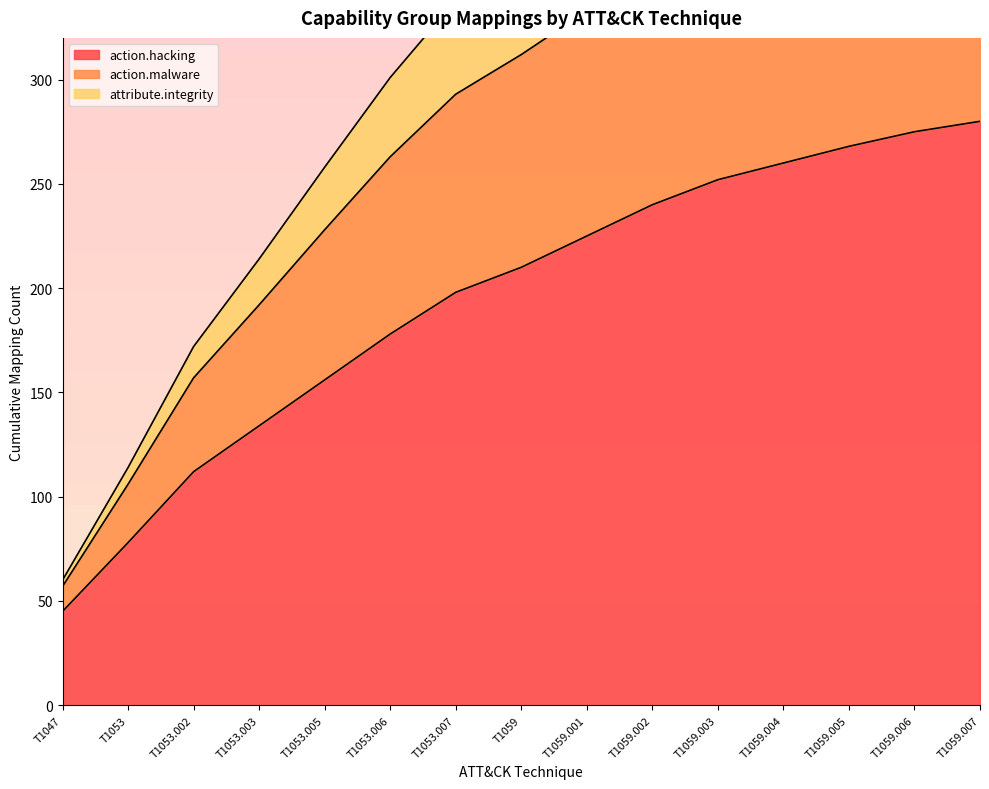

What is the label of the 5th point from the left?

T1053.005